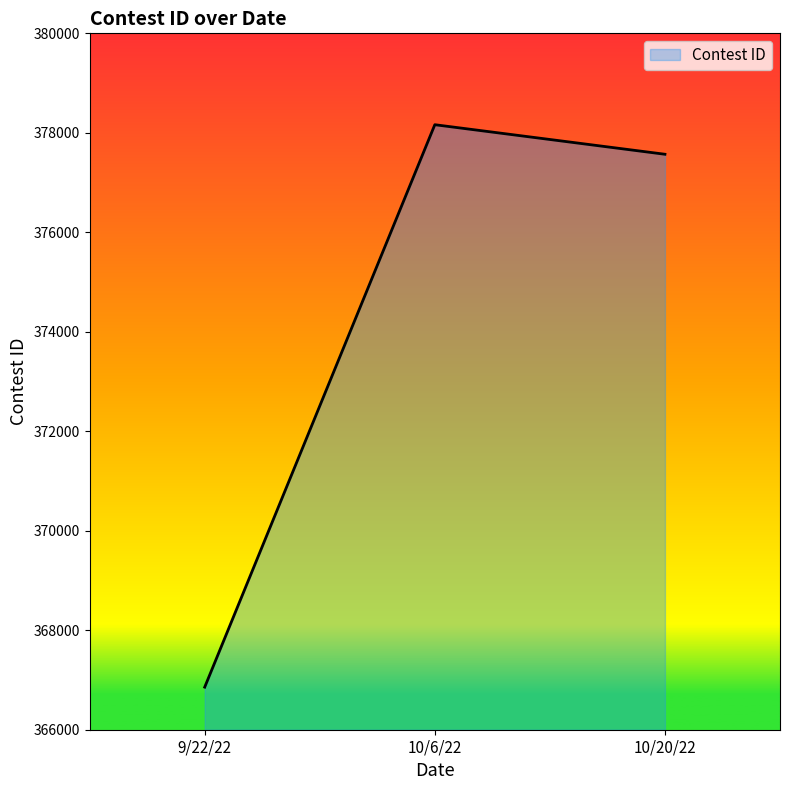

Where does the data first go above 377569?

10/6/22